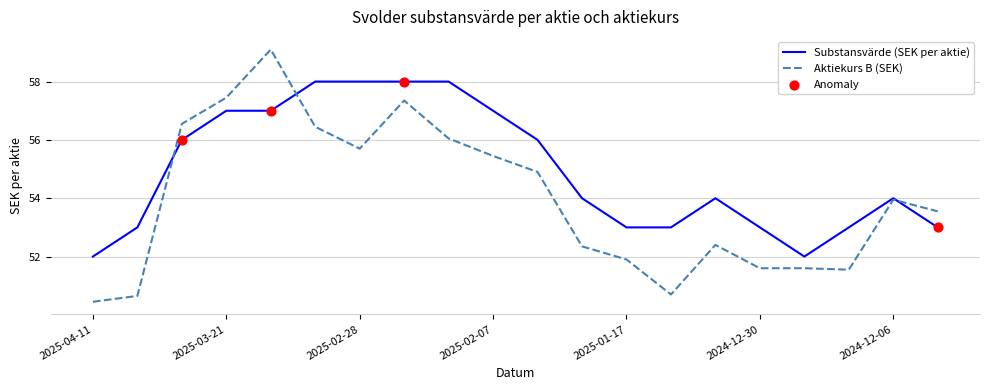

Which series has the largest range (max minus min)?

Aktiekurs B (SEK)